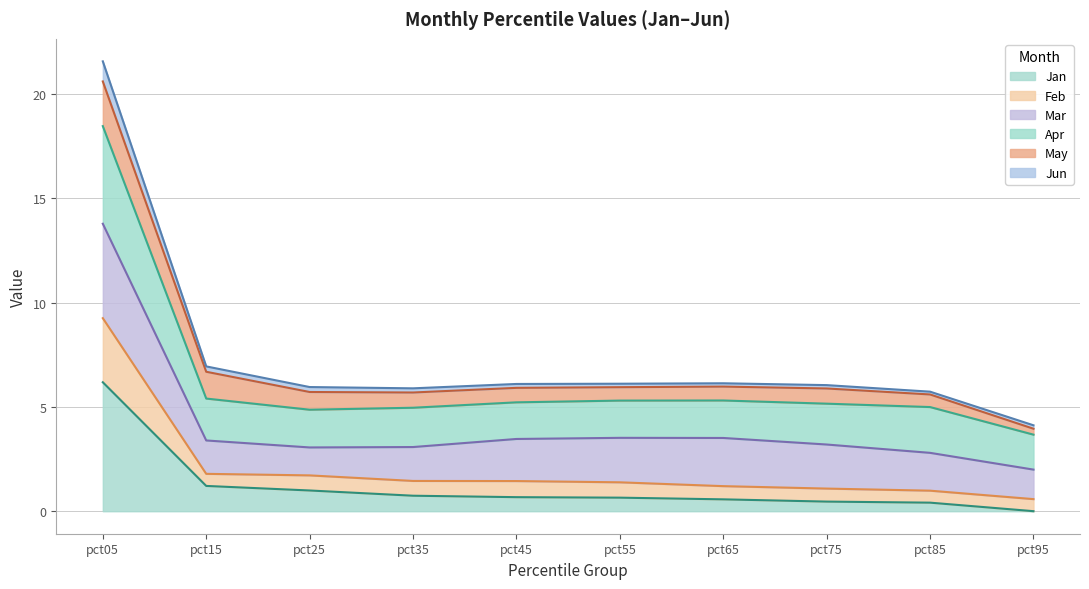

True or false: Jan has a value of 0.7 at pct45.

True